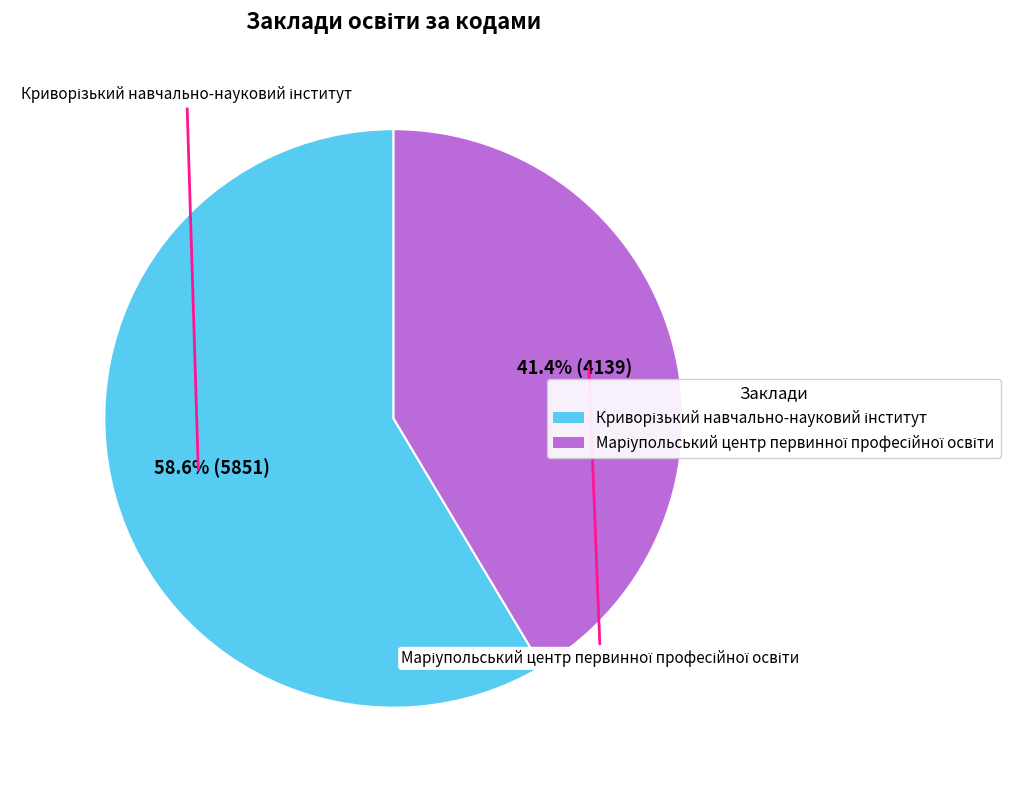

Count the number of slices in the pie.

2